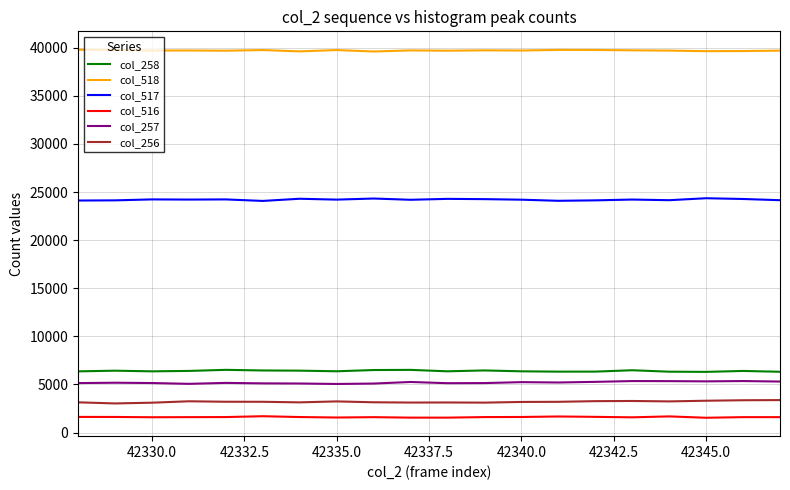

True or false: col_256 and col_258 intersect in this chart.

False